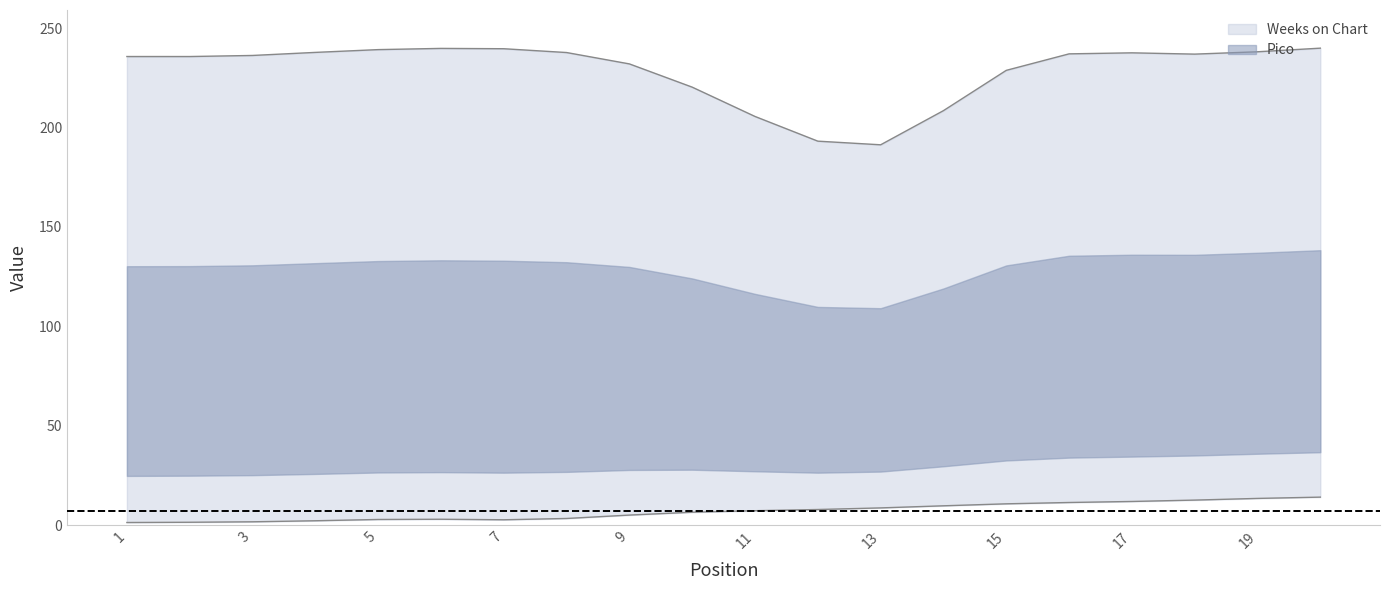

How many interior local peaks does the Pico series have?

3